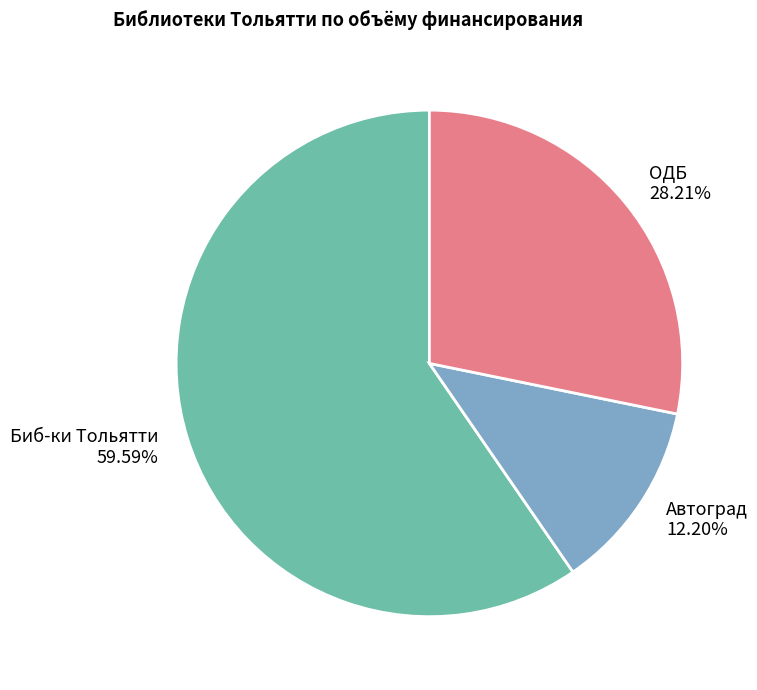

What percentage do ОДБ and Биб-ки Тольятти together represent?

87.8%